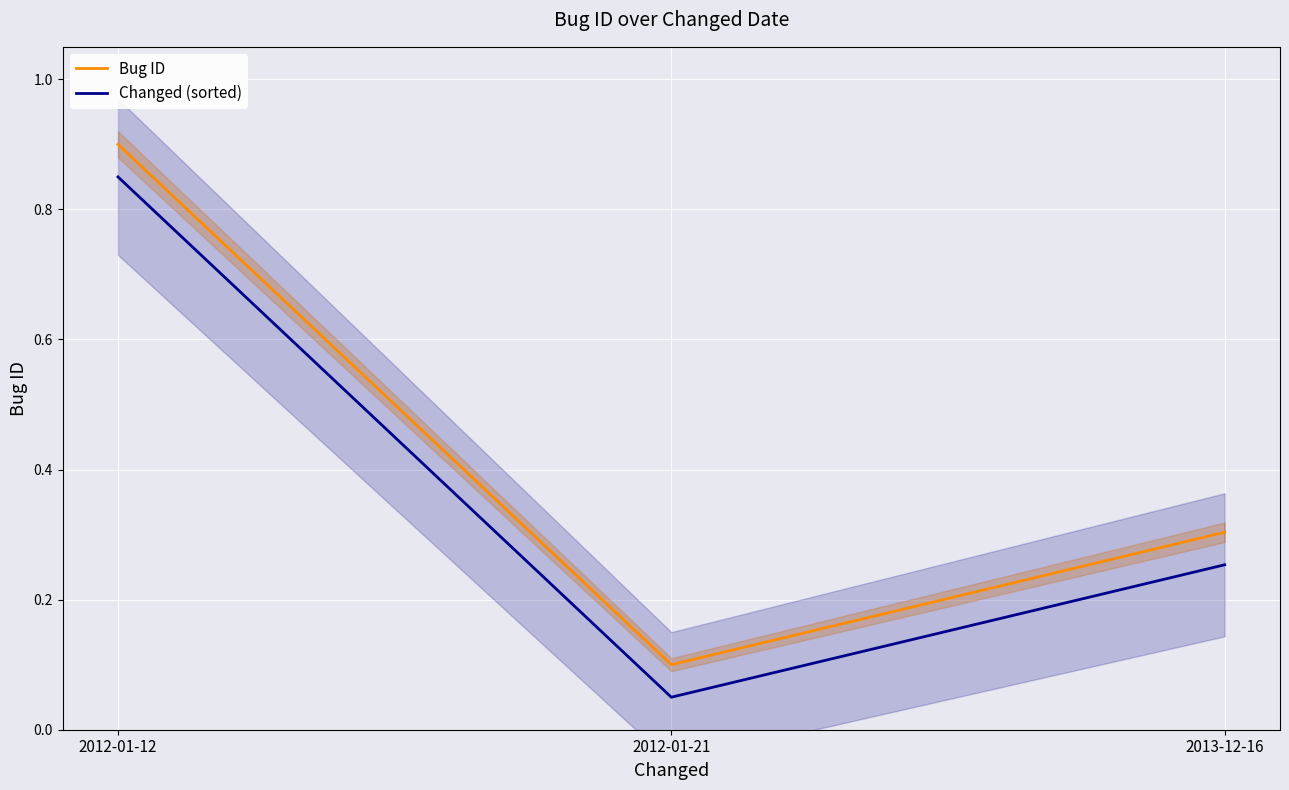

What is the sum of all Bug ID values?

1.3